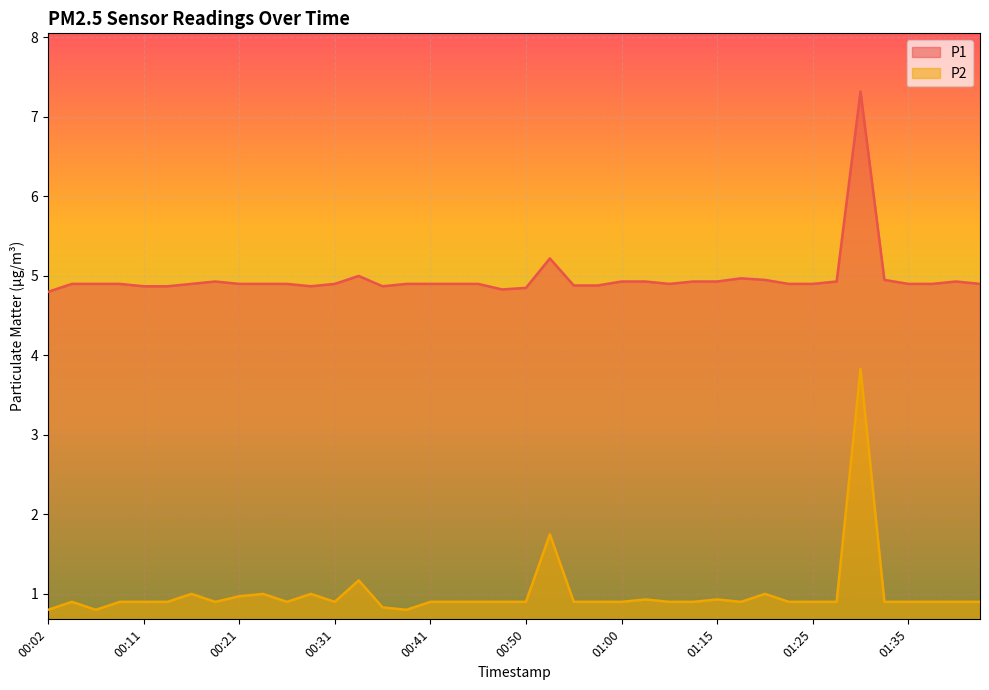

In P1, how many points are higher than both neighbors (excluding endpoints)?

6